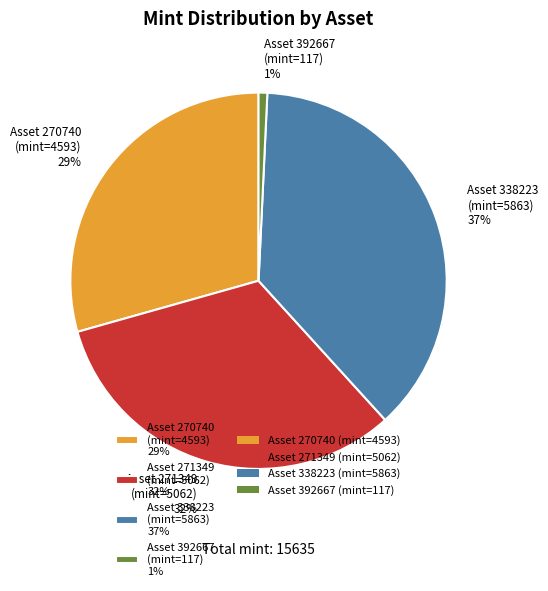

Rank the categories by value from highest to lowest.

Asset 338223 (mint=5863) 37%, Asset 271349 (mint=5062) 32%, Asset 270740 (mint=4593) 29%, Asset 392667 (mint=117) 1%